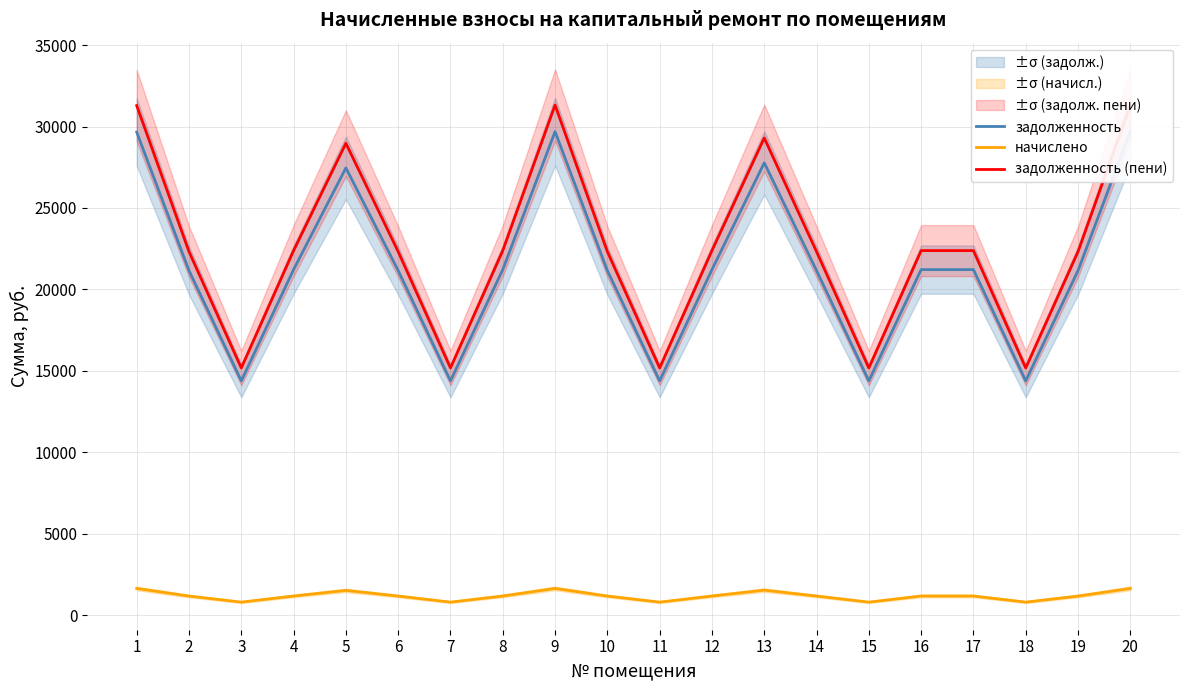

Is the value of начислено at 13 greater than the value of задолженность at 17?

No